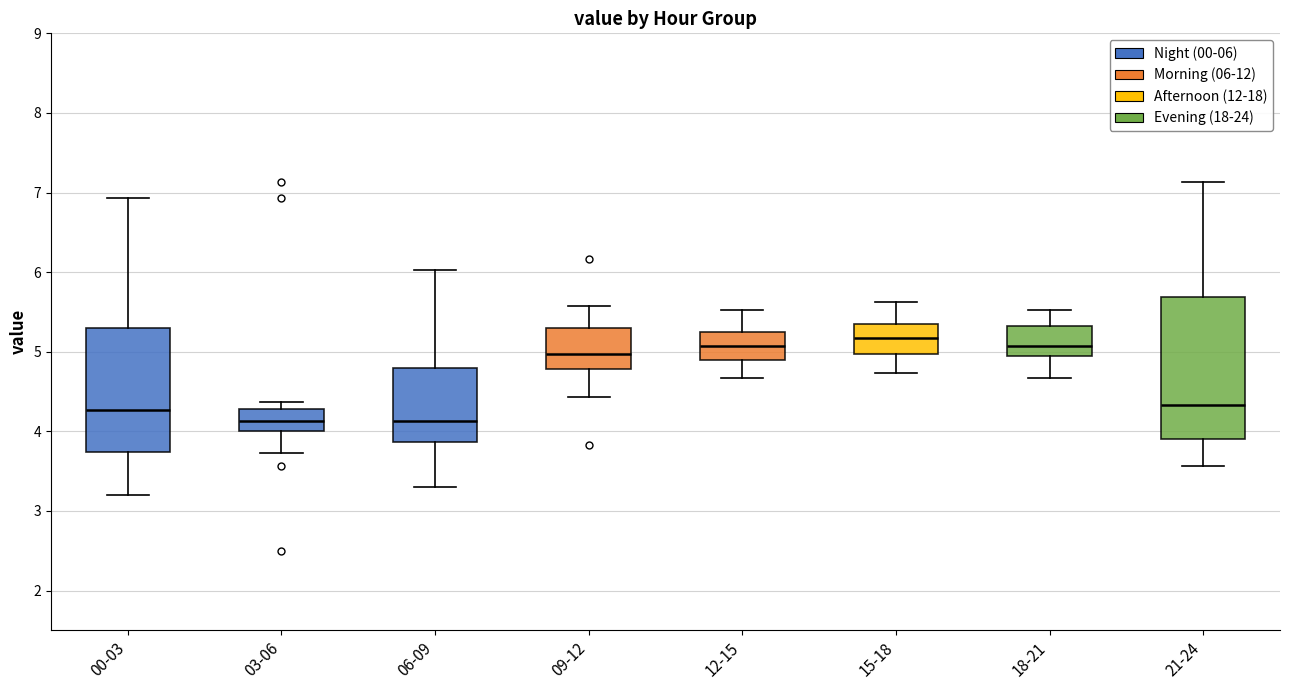

Which box is the tallest, from its lower edge to its upper edge?

21-24